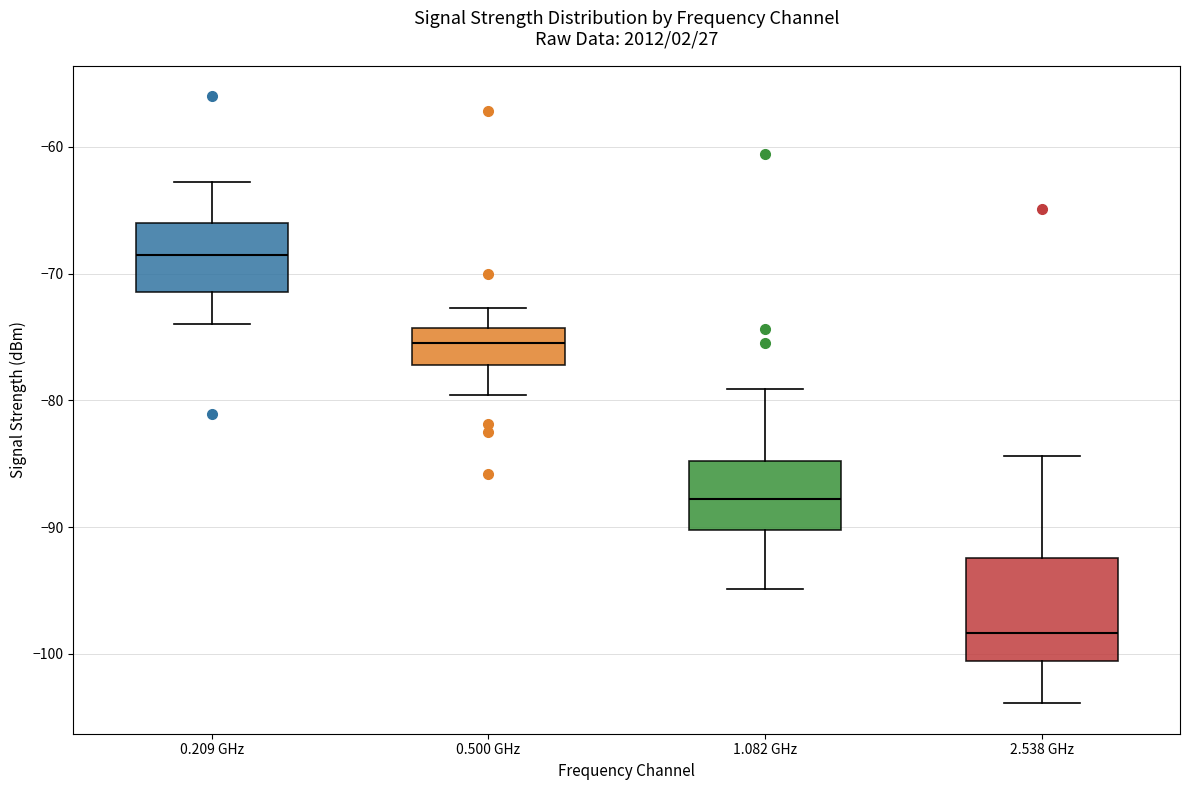

Which box has the highest median line?

0.209 GHz